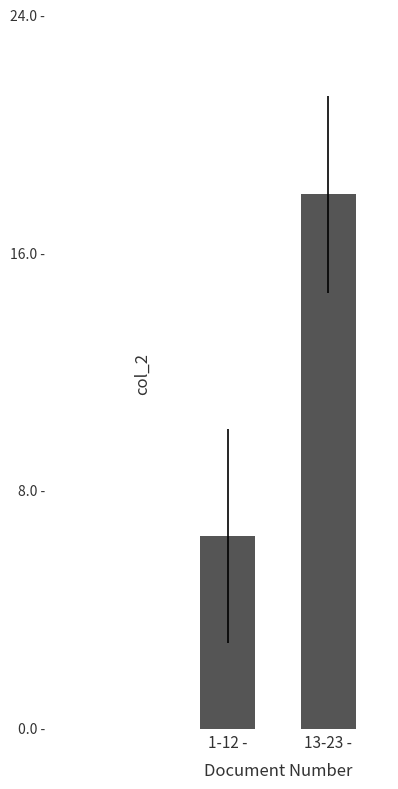

Where is the data nearest to the value 12?

1-12 -